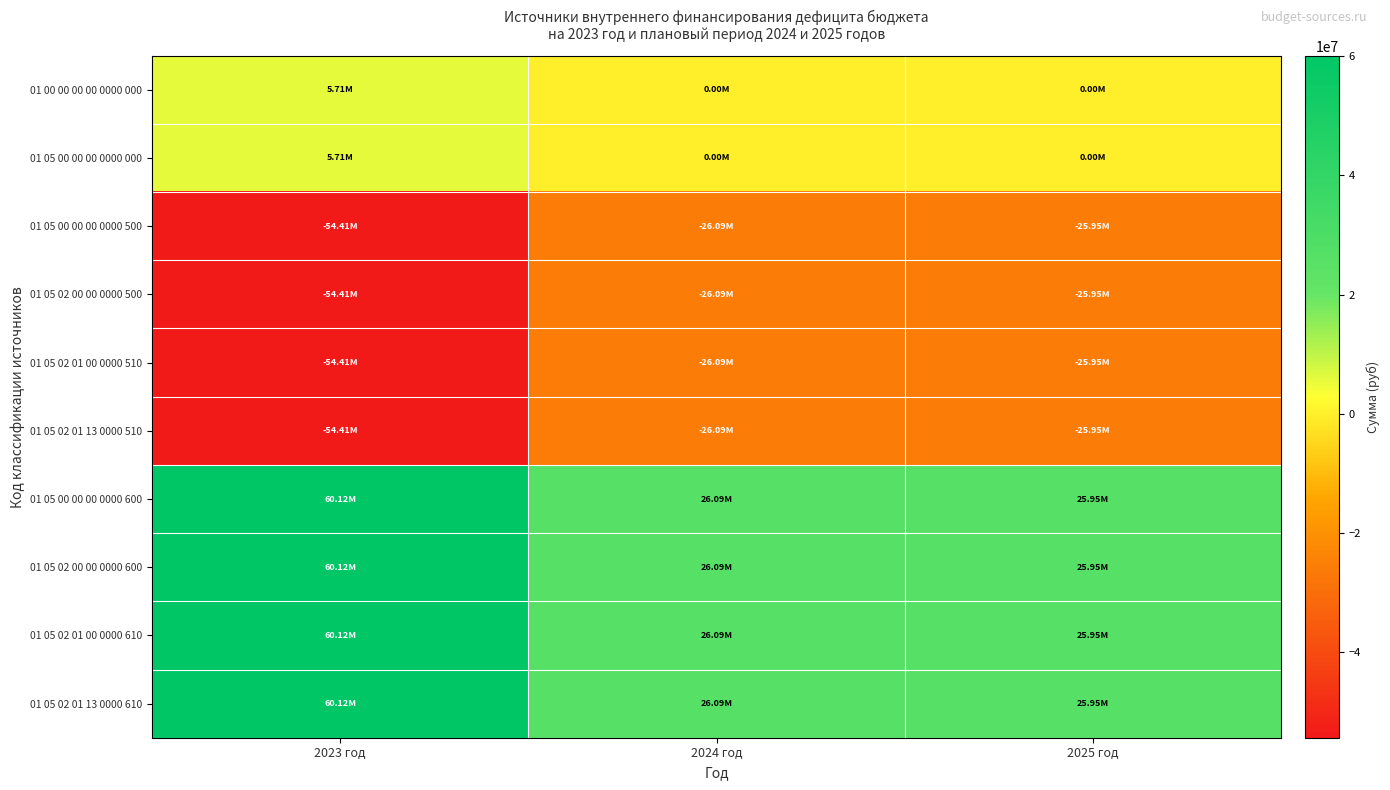

What is the total value across all series at 2023 год?

34274065.4